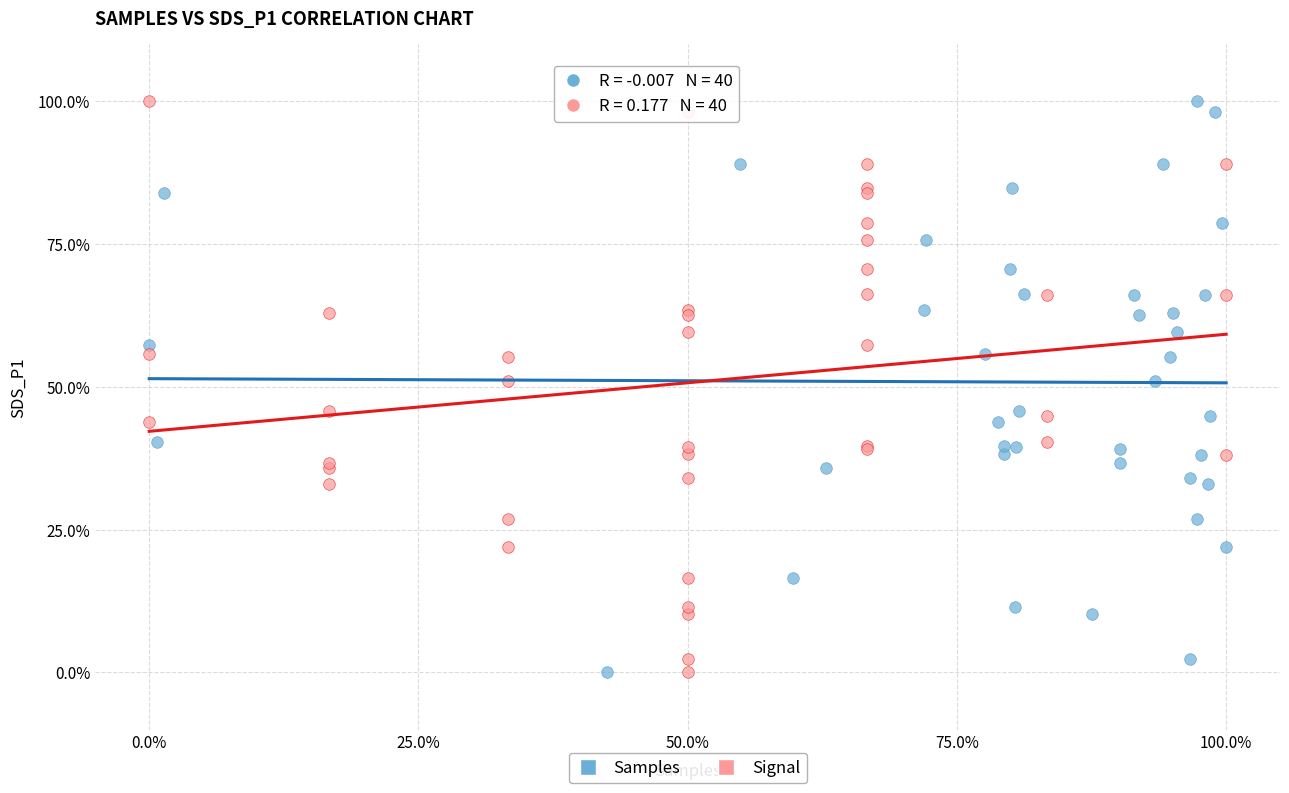

What are all the series names shown in the legend?

Samples, Signal